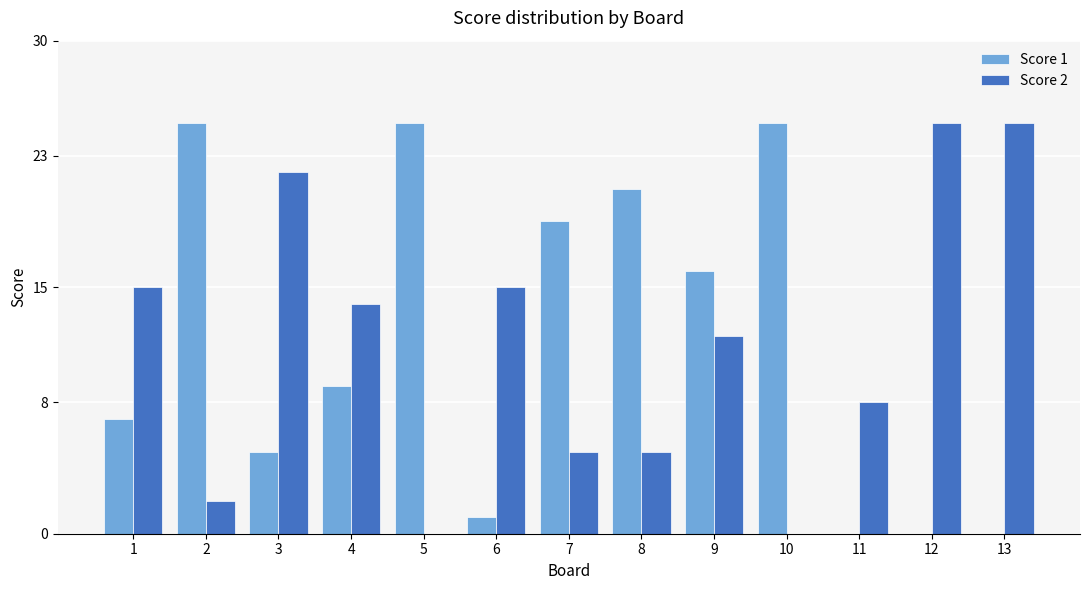

True or false: Score 1 has a value of 0 at 6.

False